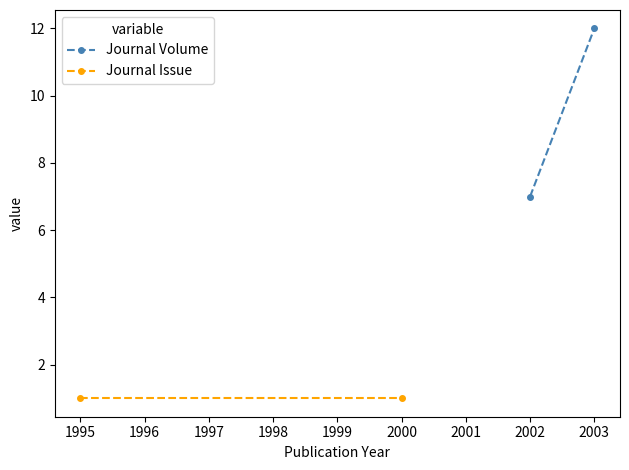

List the series in order of their overall mean, lowest first.

Journal Issue, Journal Volume